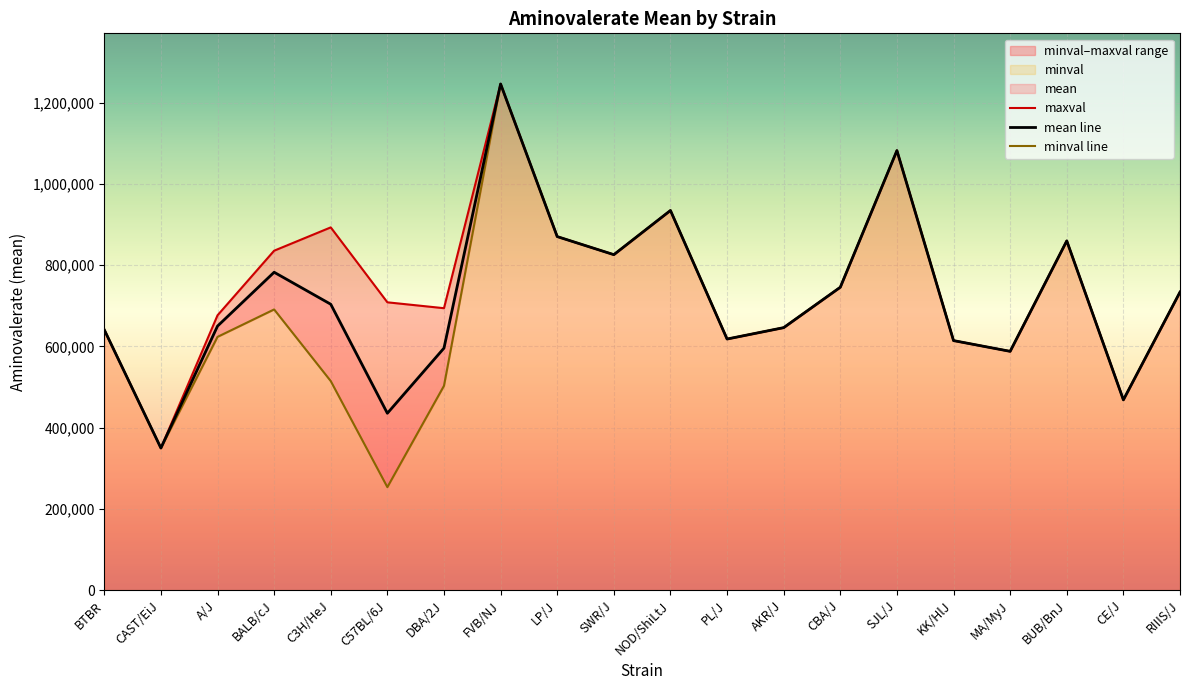

How many categories are shown in the chart?

20